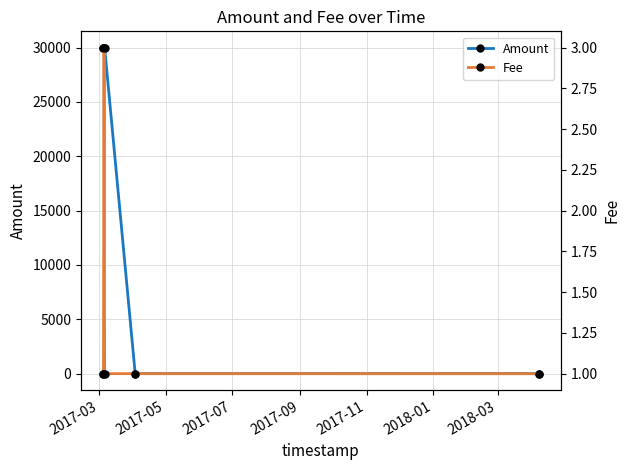

What are all the series names shown in the legend?

Amount, Fee